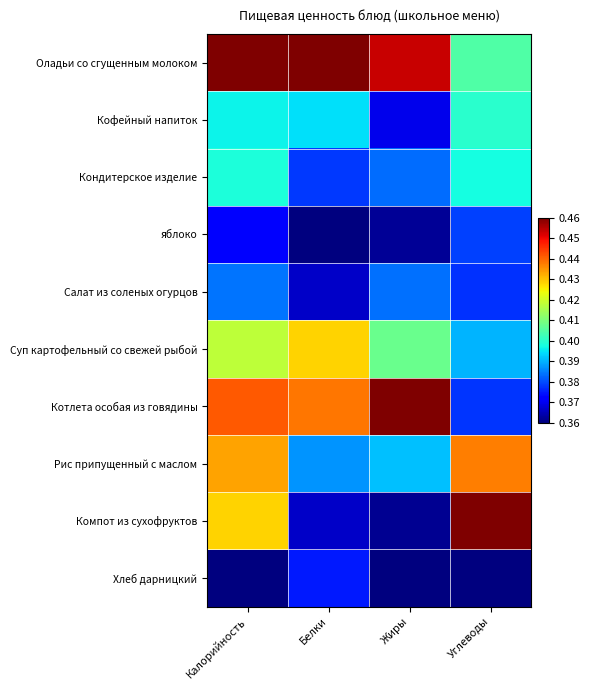

Between Белки and Углеводы, which series saw the biggest shift?

Компот из сухофруктов